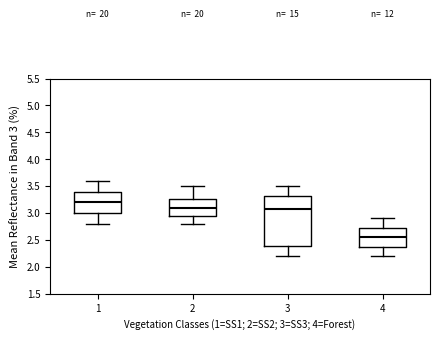

Reading left to right, read every box against the y-axis: the position of its median line, the range the box covers, and the ends of its whiskers. The values are not printed on the chart, so give them approximately, as read against the axis.

1: median 3.20, box 3.00 to 3.40, whiskers 2.80 to 3.60
2: median 3.10, box 2.95 to 3.25, whiskers 2.80 to 3.50
3: median 3.10, box 2.40 to 3.30, whiskers 2.20 to 3.50
4: median 2.55, box 2.40 to 2.75, whiskers 2.20 to 2.90